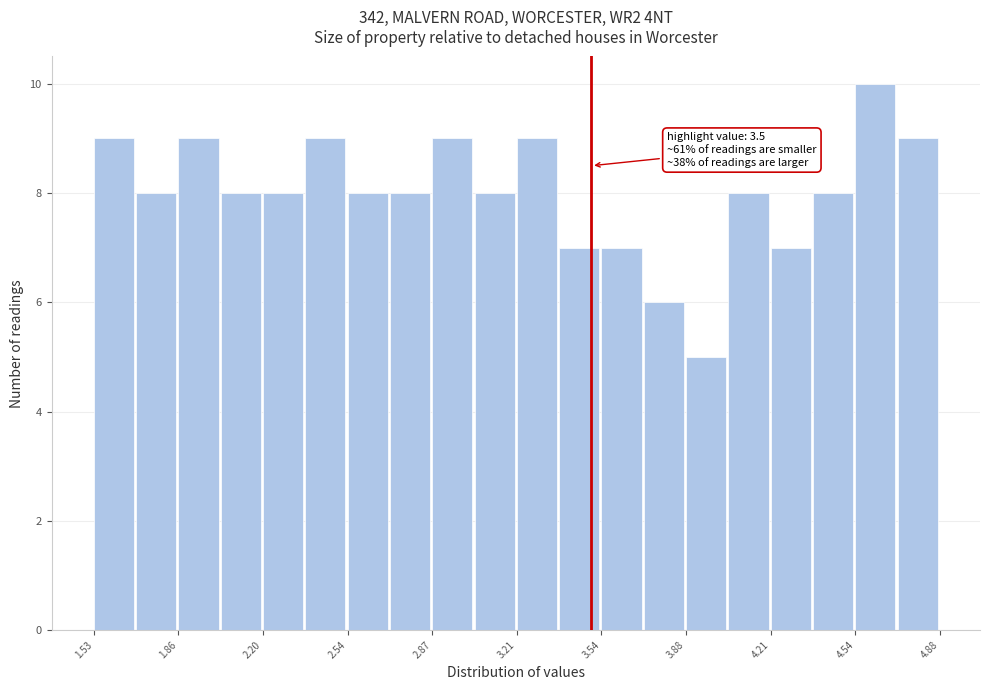

Read against the x-axis, roughly where is the centre of the tallest bar?

4.60